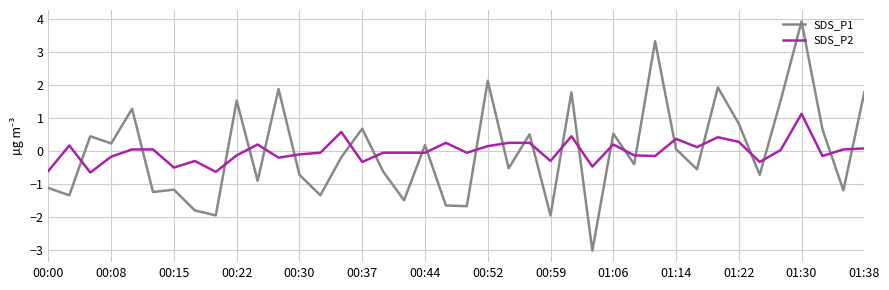

What is the lowest value of the SDS_P1 series?

-3.0